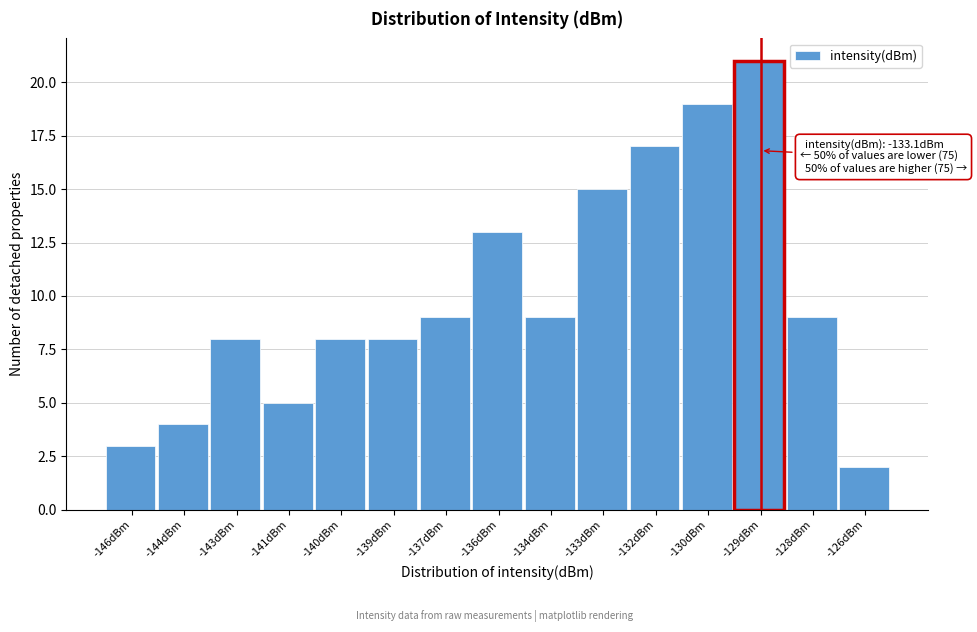

Reading left to right, what are all the values shown in this chart?

-146dBm=3	-144dBm=4	-143dBm=8	-141dBm=5	-140dBm=8	-139dBm=8	-137dBm=9	-136dBm=13	-134dBm=9	-133dBm=15	-132dBm=17	-130dBm=19	-129dBm=21	-128dBm=9	-126dBm=2